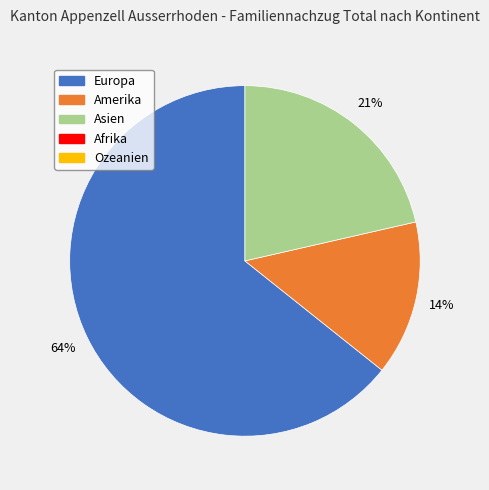

How many segments does this pie chart have?

3